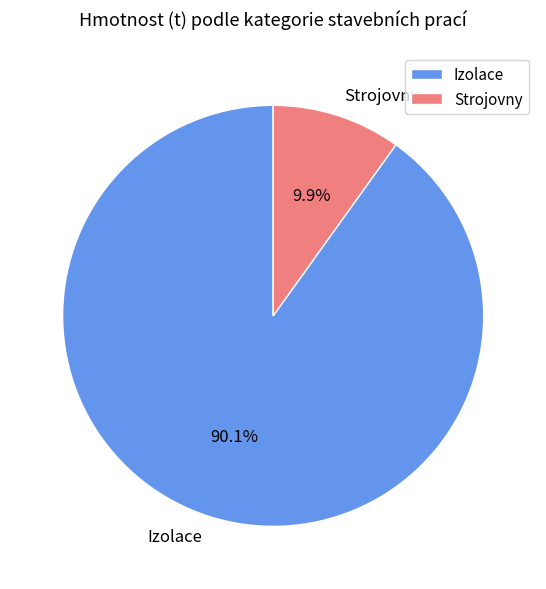

Count the number of slices in the pie.

2